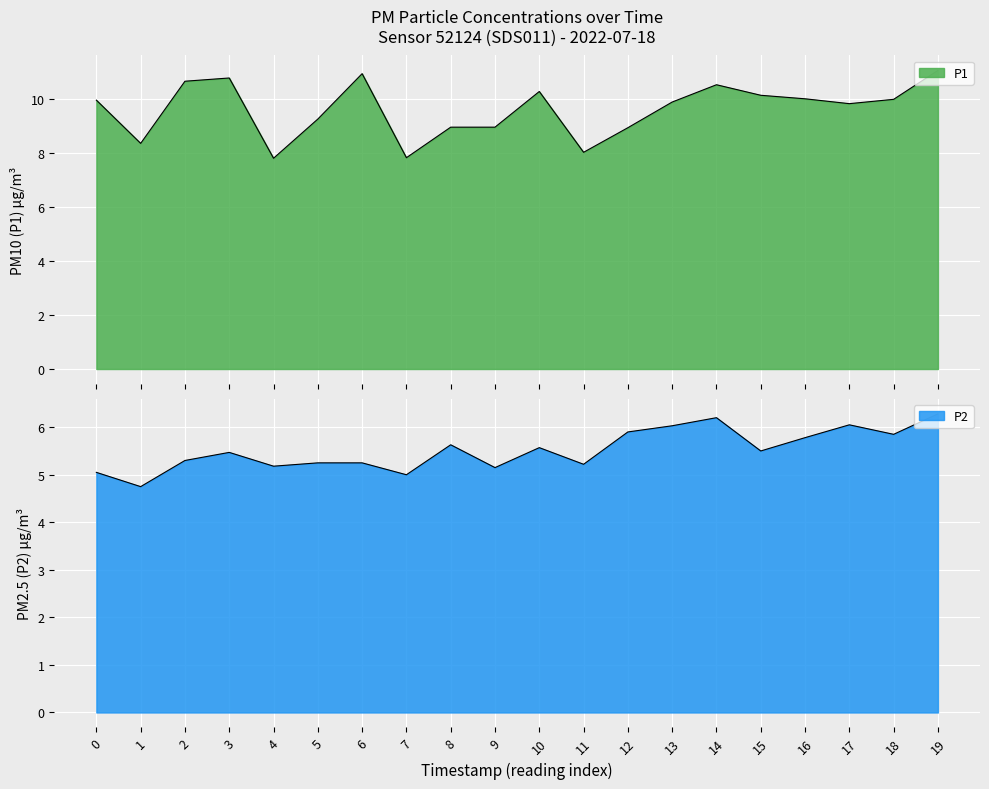

List the series in order of their peak value, lowest first.

P2, P1